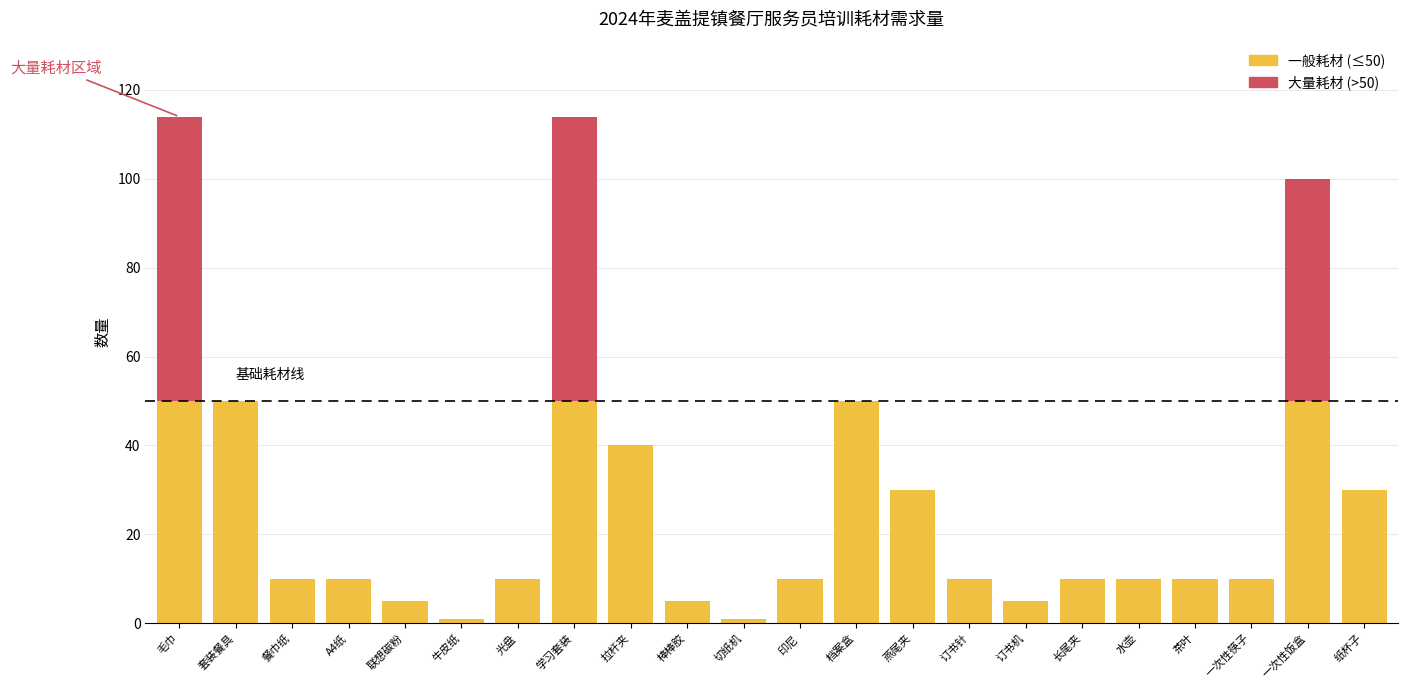

What is the total value across all series at 学习套装?

114